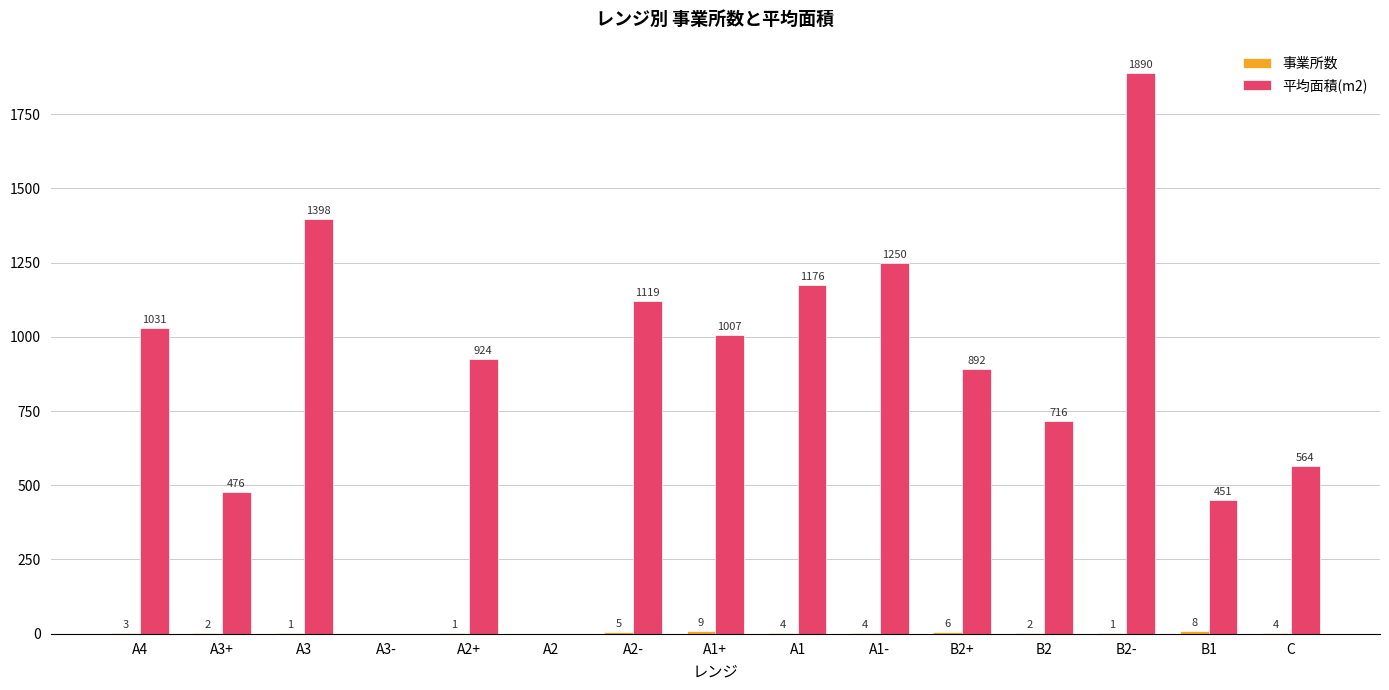

What is the highest value of the 平均面積(m2) series?

1890